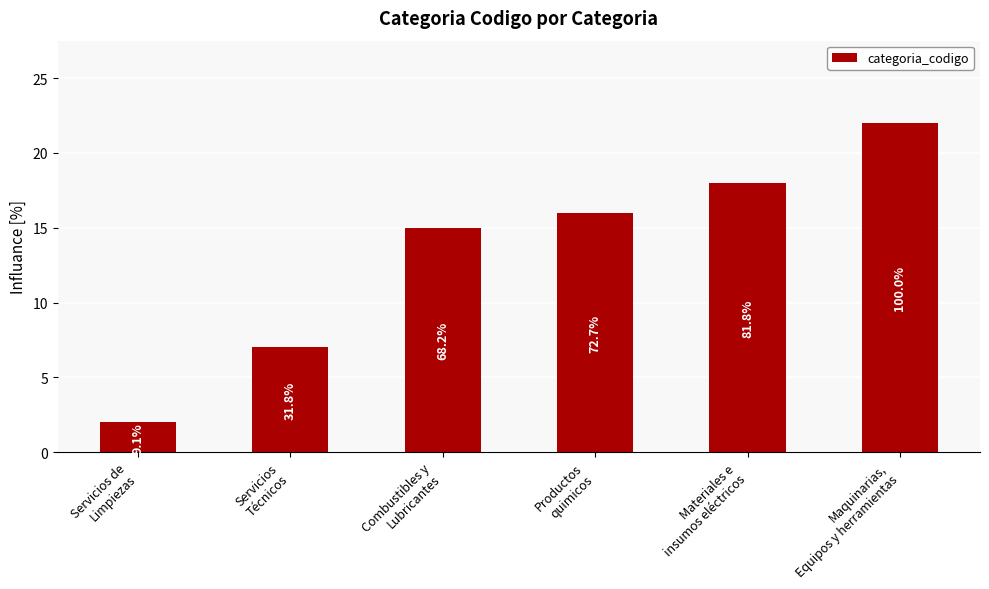

What is the maximum value shown in the chart?

22